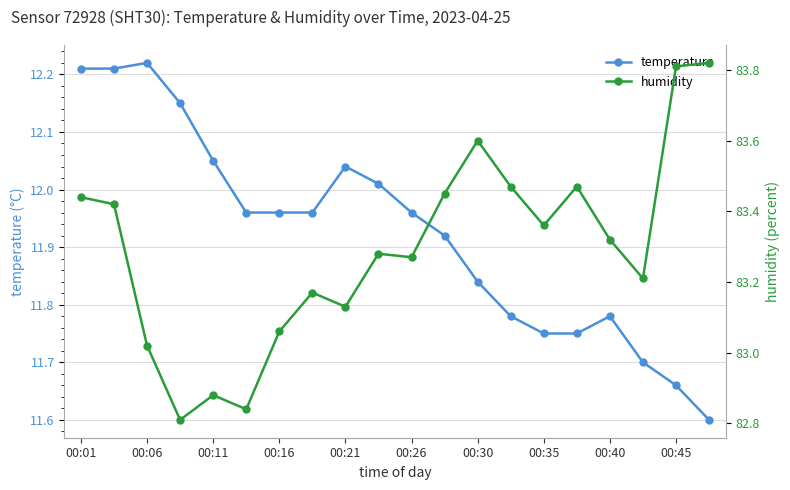

At which label does humidity first exceed 83?

00:01